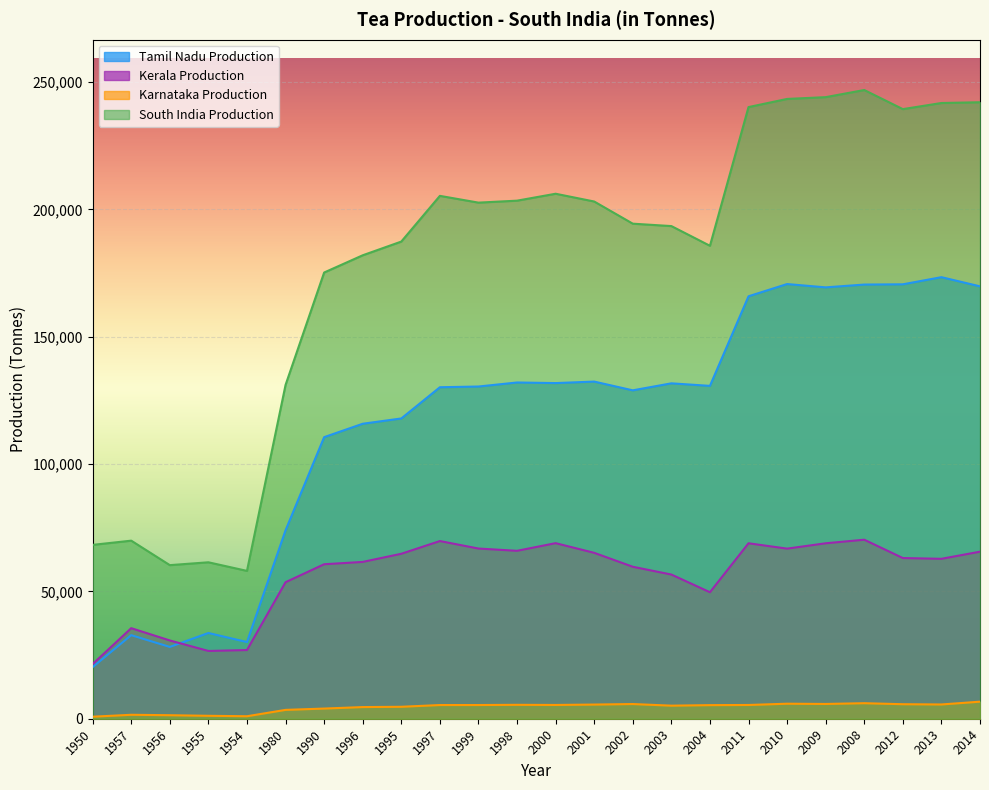

What is the spread (max minus min) of values at 1999?

197295